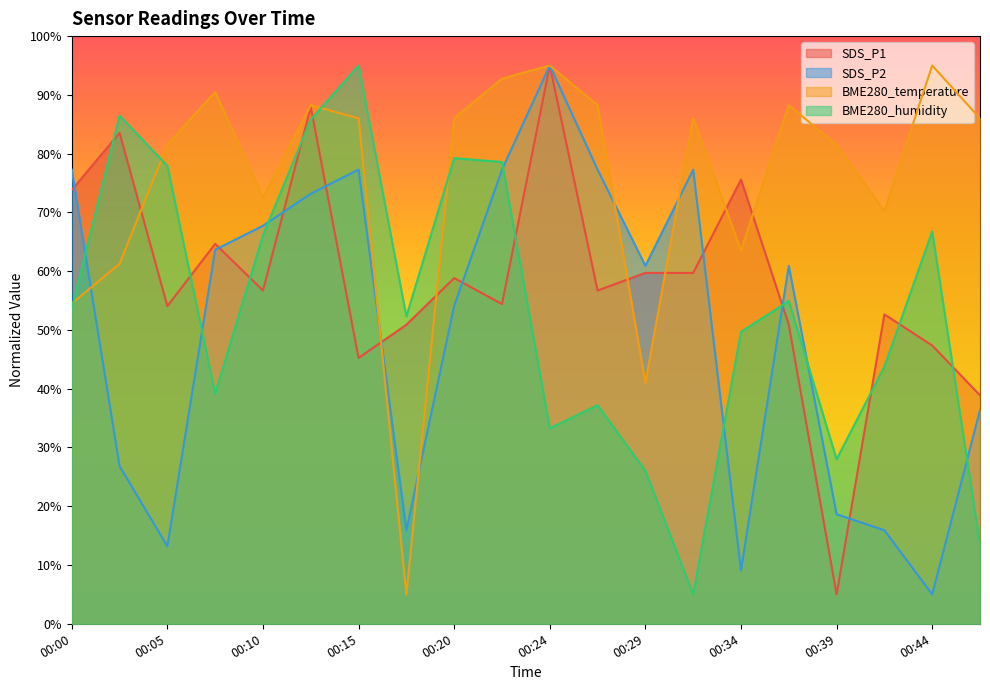

At which category does SDS_P1 reach its first local valley?

00:05